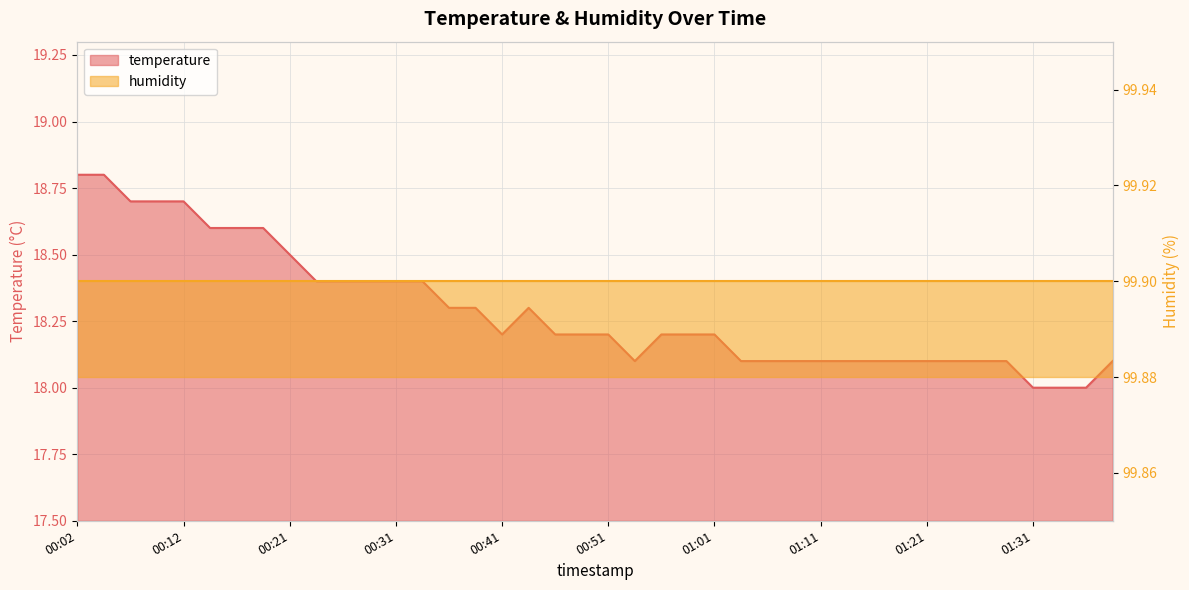

What is the label of the 32nd point from the left?

01:18